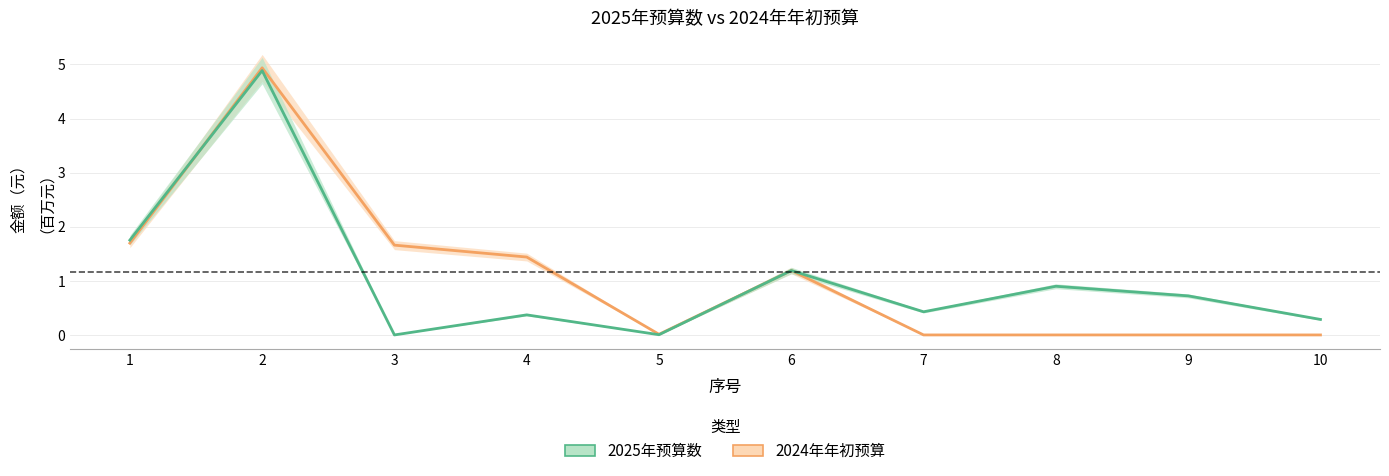

Reading left to right, extract all data points from this chart.

2024年年初预算: 1=1.7	2=4.9	3=1.7	4=1.4	5=0.0	6=1.2	7=0.0	8=0.0	9=0.0	10=0.0
2025年预算数: 1=1.8	2=4.9	3=0.0	4=0.4	5=0.0	6=1.2	7=0.4	8=0.9	9=0.7	10=0.3